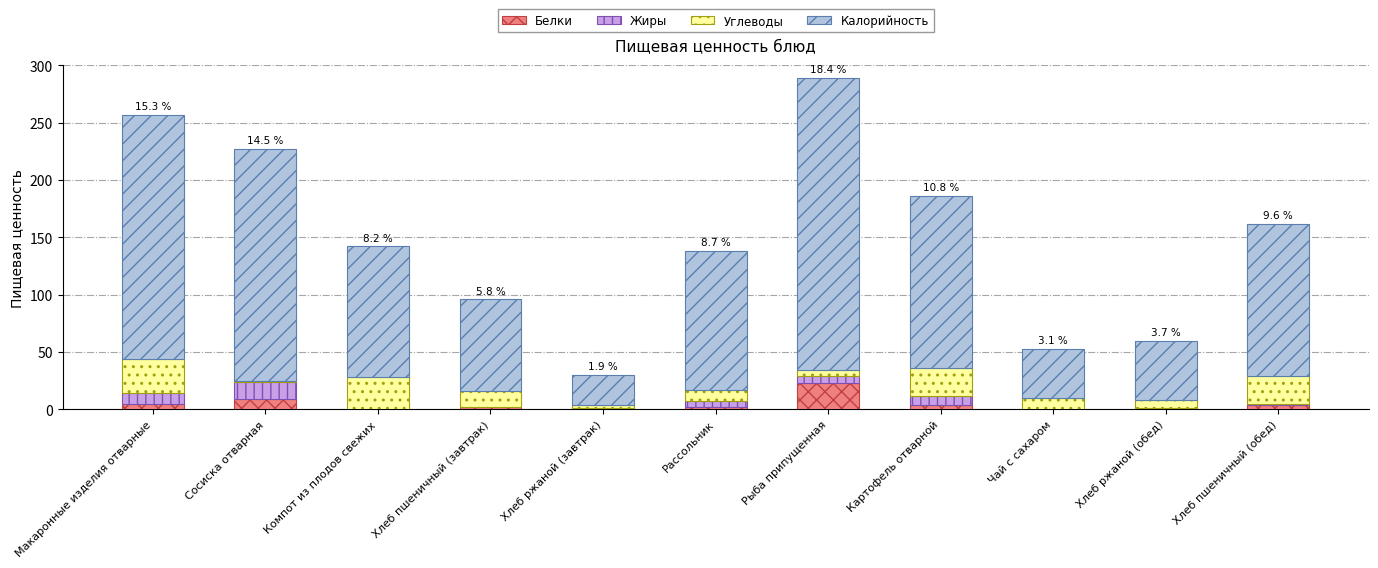

What are all the series names shown in the legend?

Белки, Жиры, Углеводы, Калорийность